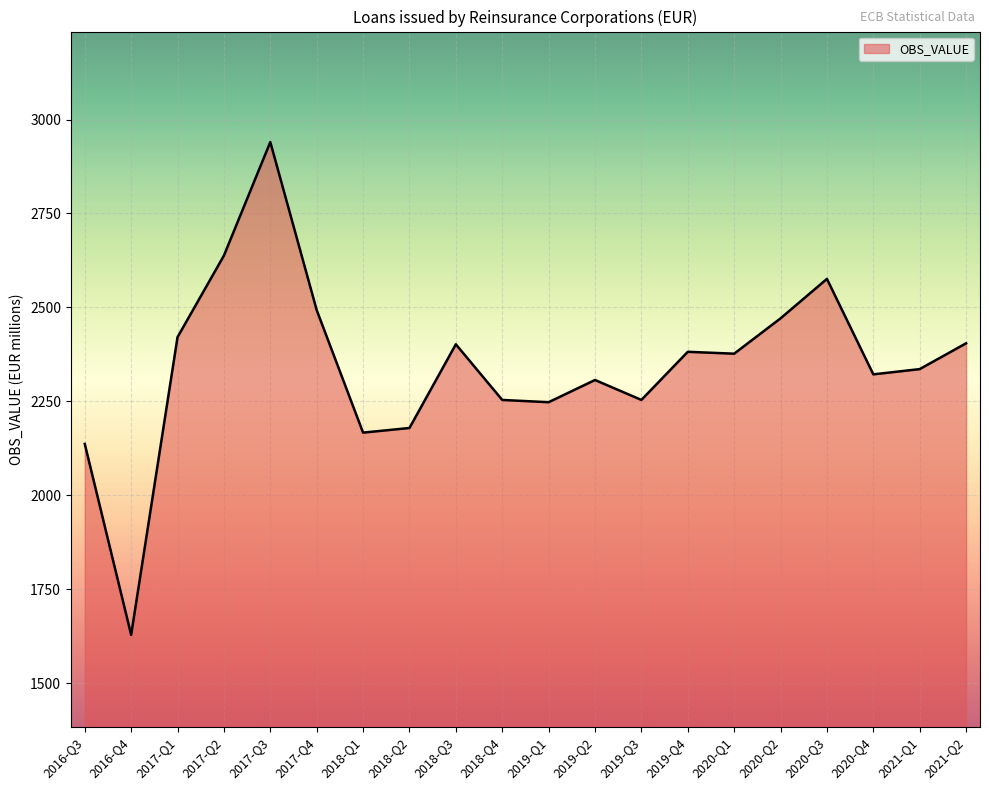

What is the difference between the values at 2020-Q2 and 2019-Q2?

164.0